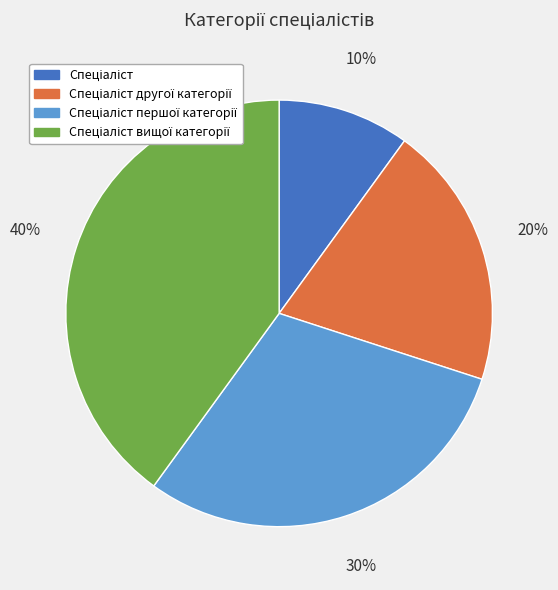

Does any single category account for the majority?

No